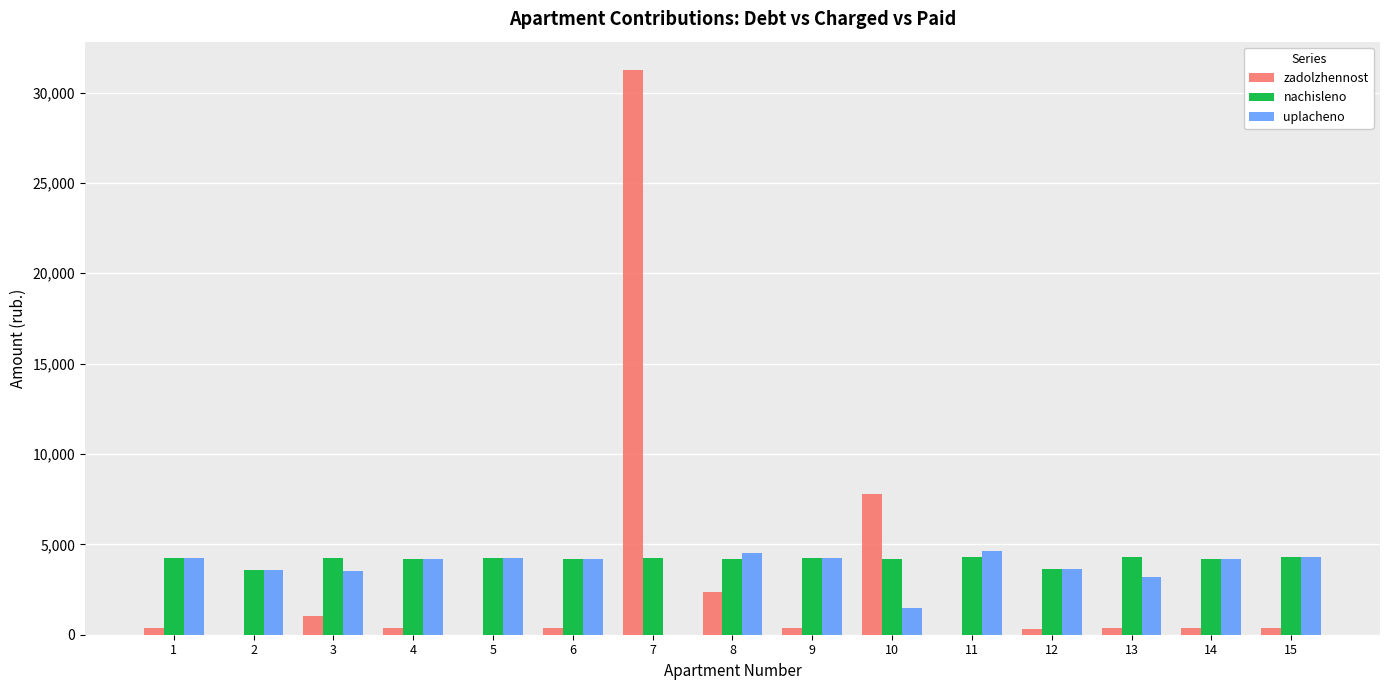

How many data points does each series have?

15